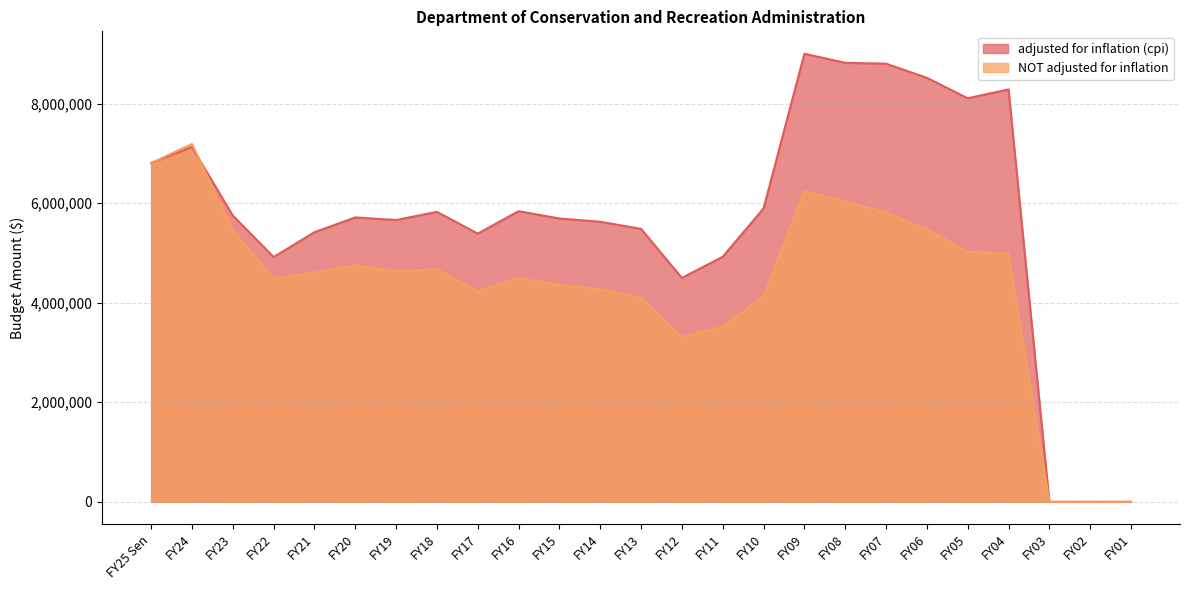

At which category is the sum across all series the highest?

FY09